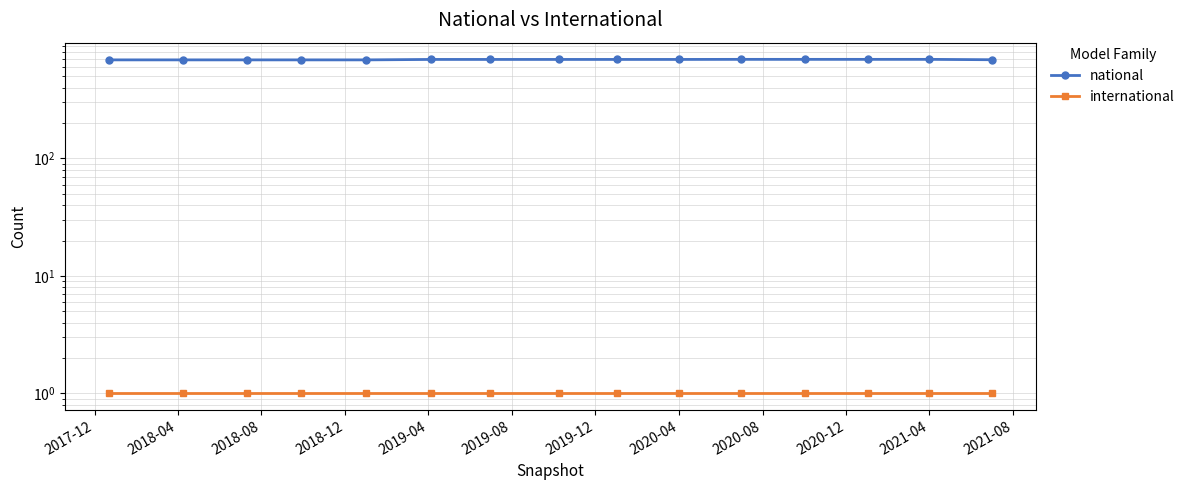

Which category has the lowest value across all series?

2017-12